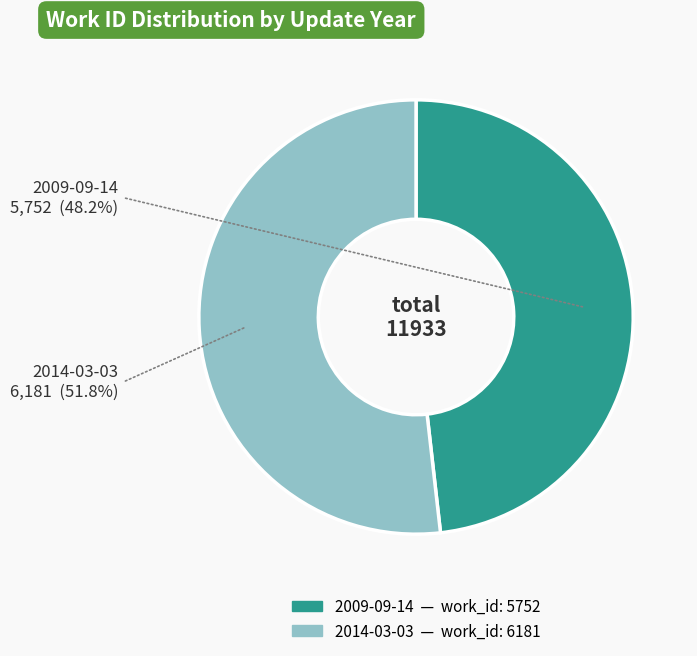

Is it true that 2009-09-14 is 48% of the pie?

True